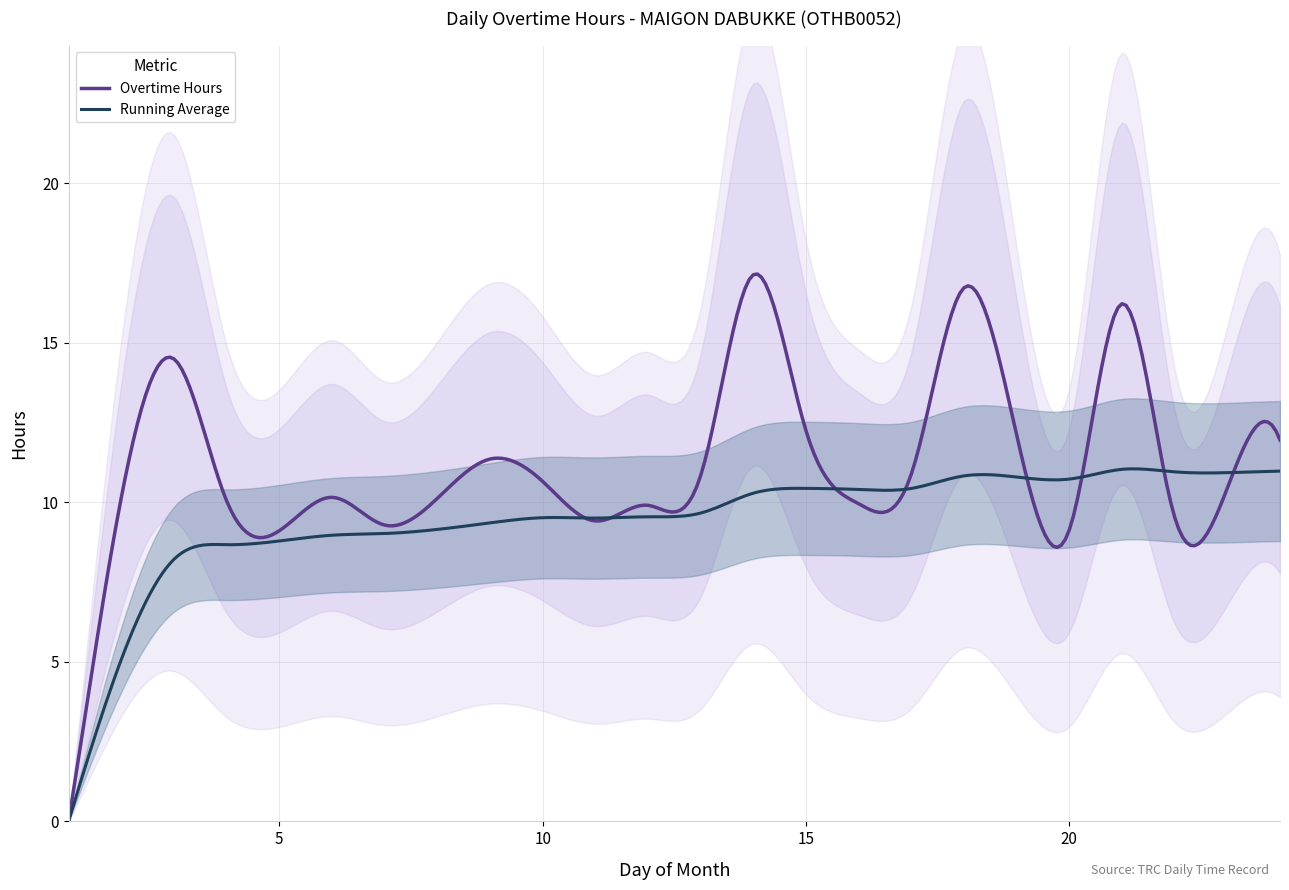

What is the highest value of the Overtime Hours series?

17.2